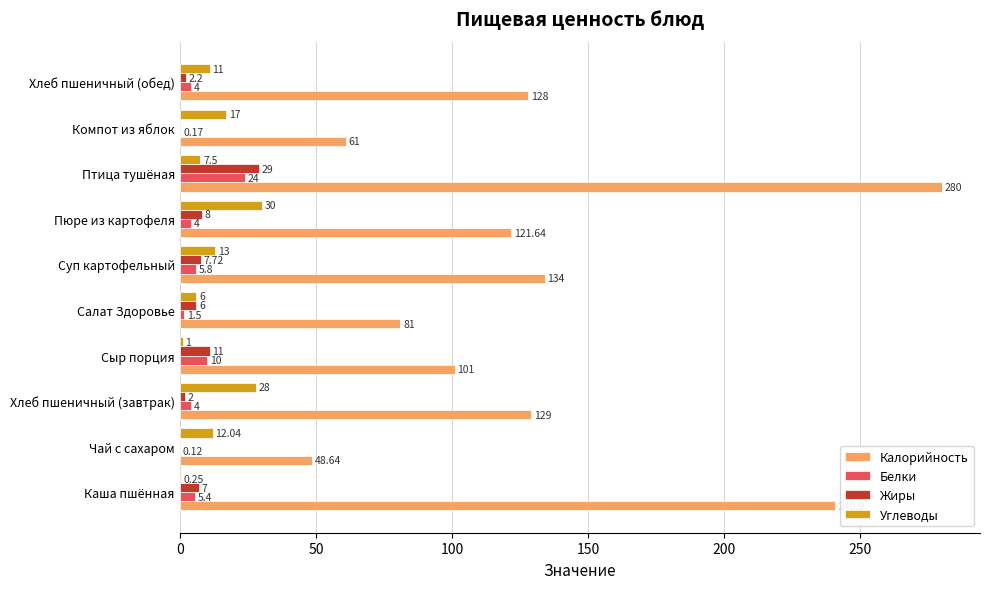

Which label corresponds to the largest value in the chart?

Птица тушёная